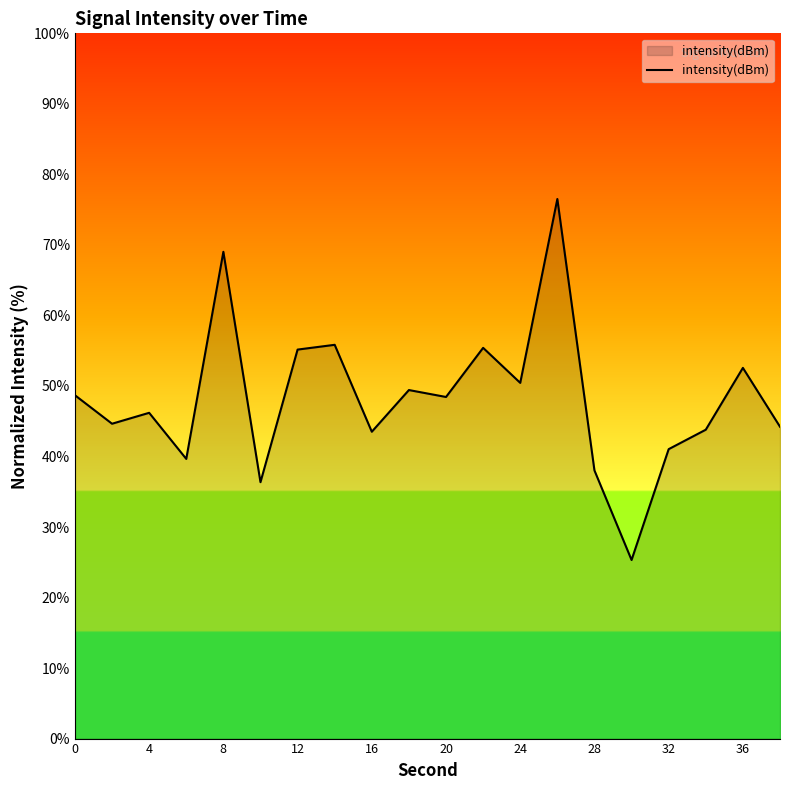

What is the greatest value displayed?

76.5